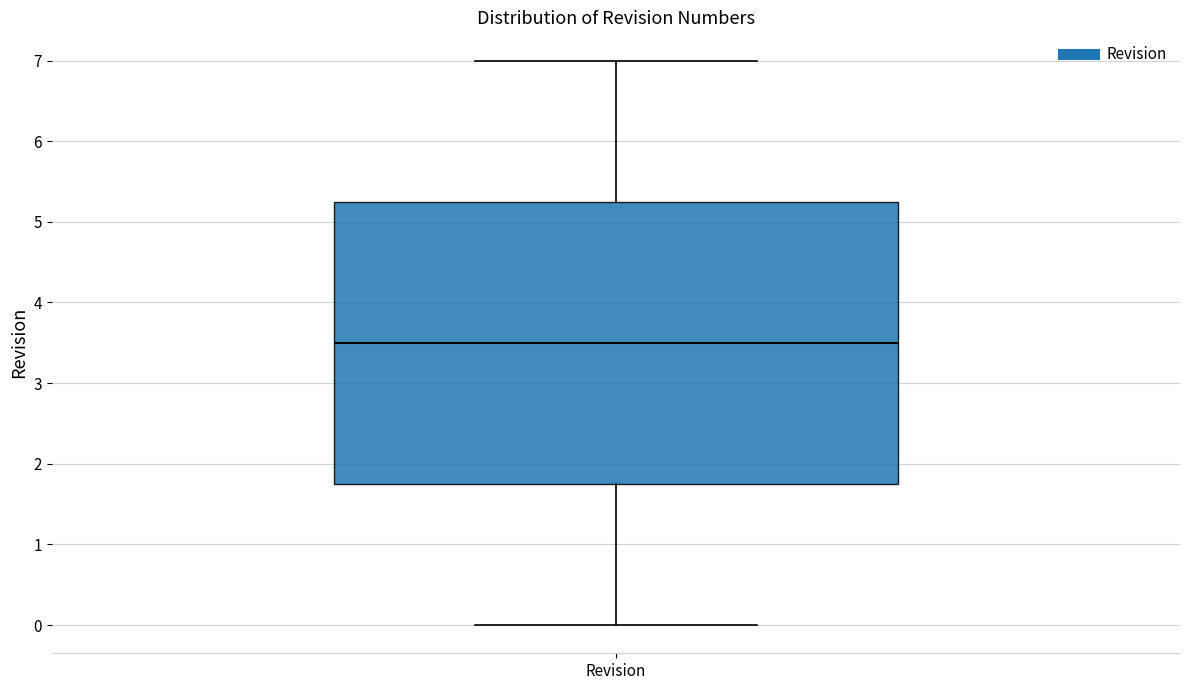

Read this box plot against the y-axis: the position of the median line, the range covered by the box, and the ends of both whiskers. The values are not printed on the chart, so give them approximately, as read against the axis.

median 3.5, box 1.8 to 5.3, whiskers 0.0 to 7.0